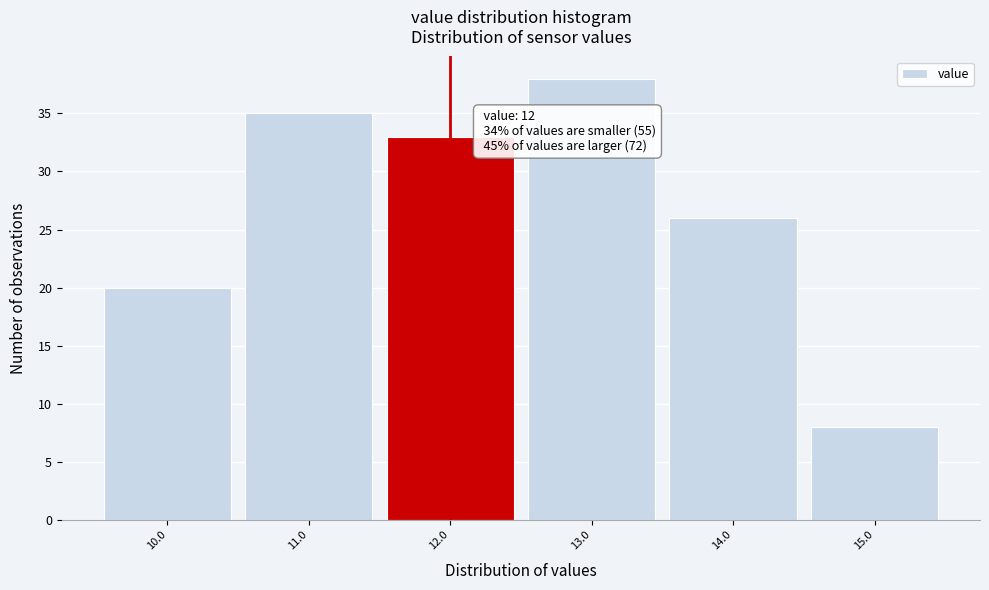

Over which range of the x-axis is the bar tallest?

12.5 to 13.5